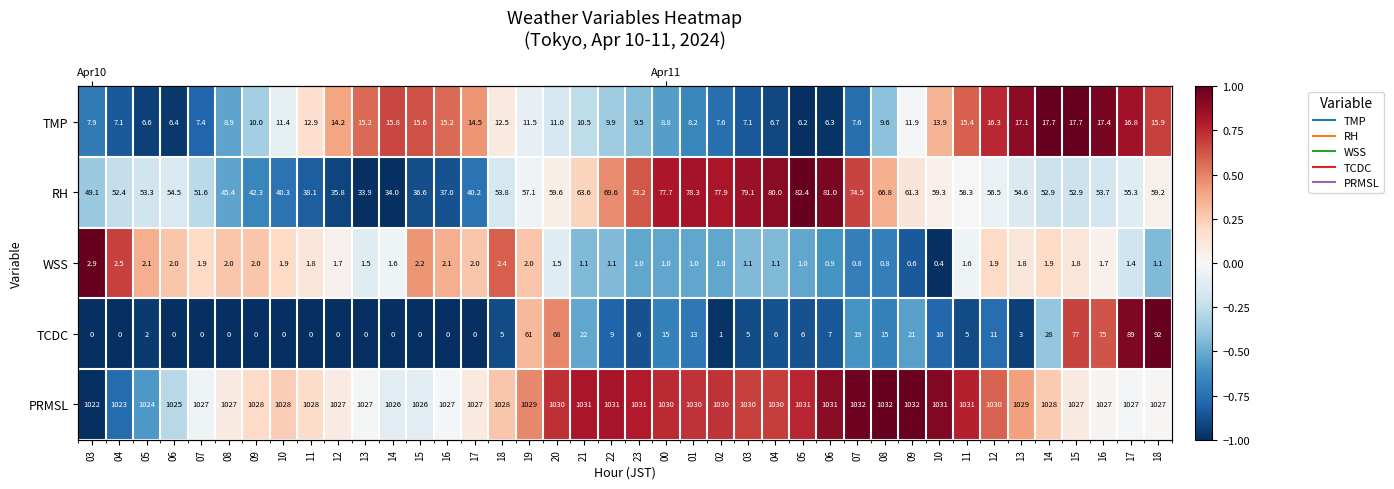

What is the total value across all series at 15?

-0.9